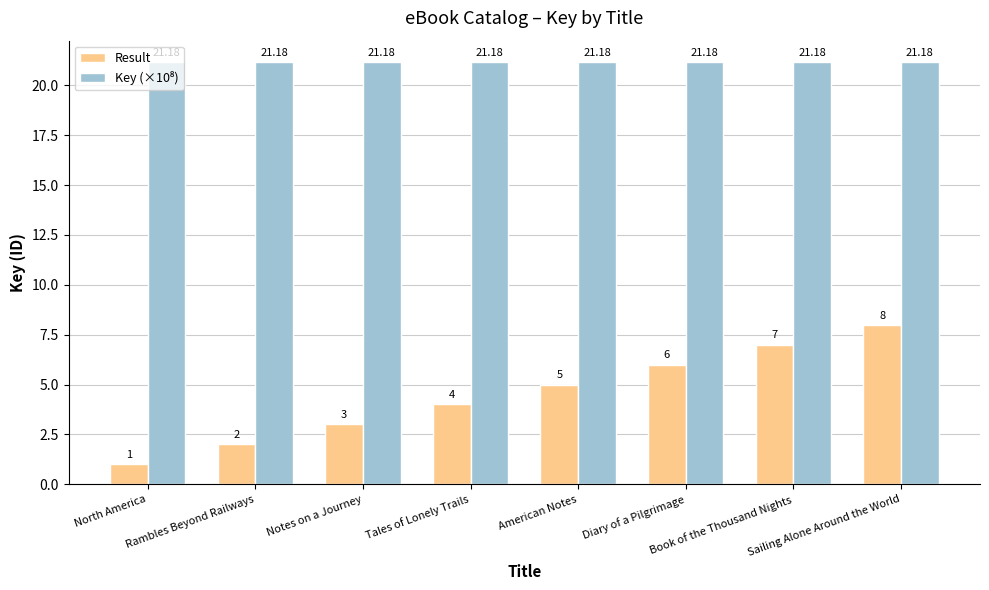

How many bars are there in total?

16